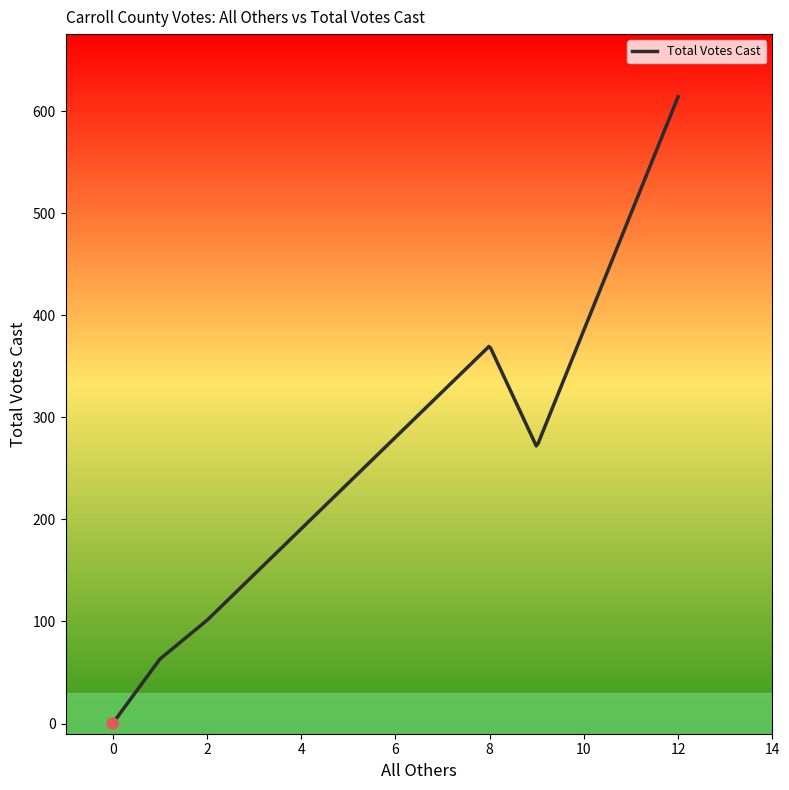

What is the greatest value displayed?

614.0